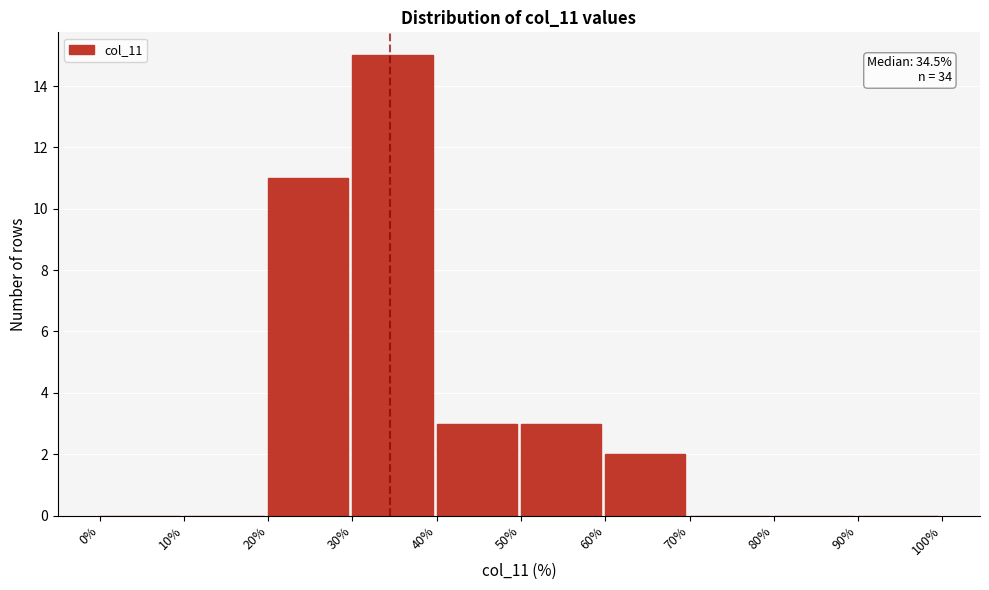

Over which range of the x-axis is the bar tallest?

30% to 40%